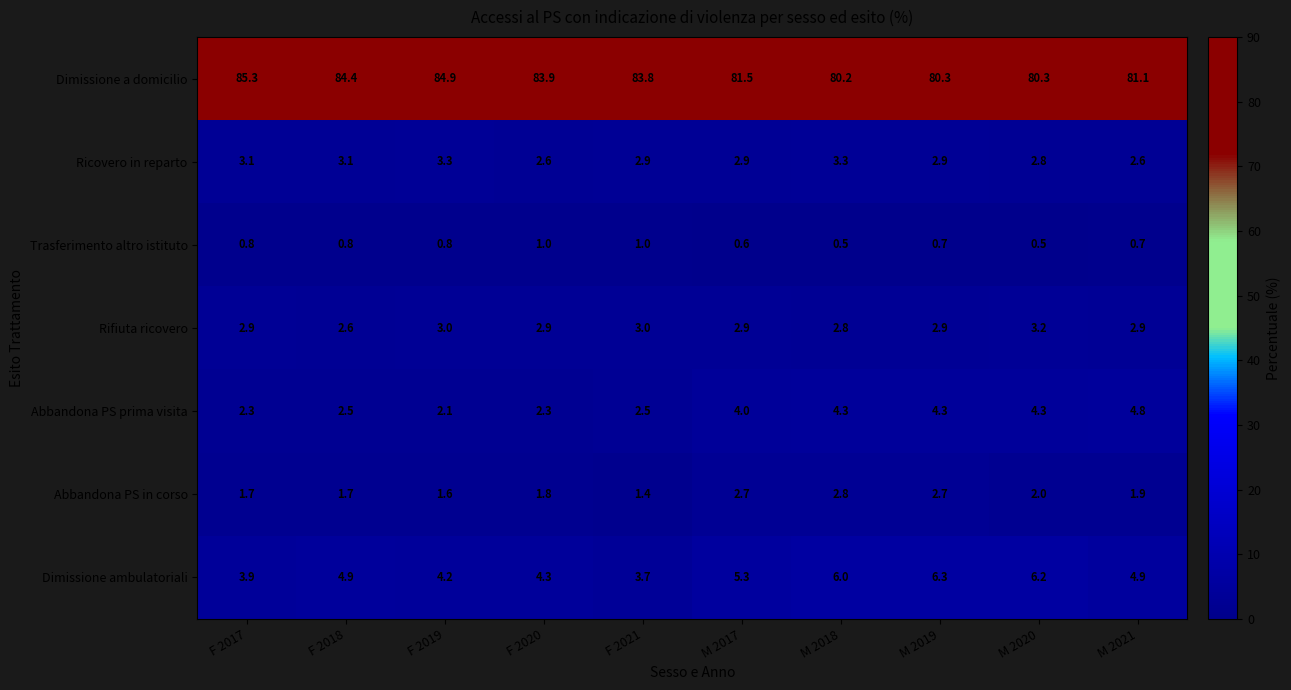

What is the average value of the Abbandona PS prima visita series?

3.3